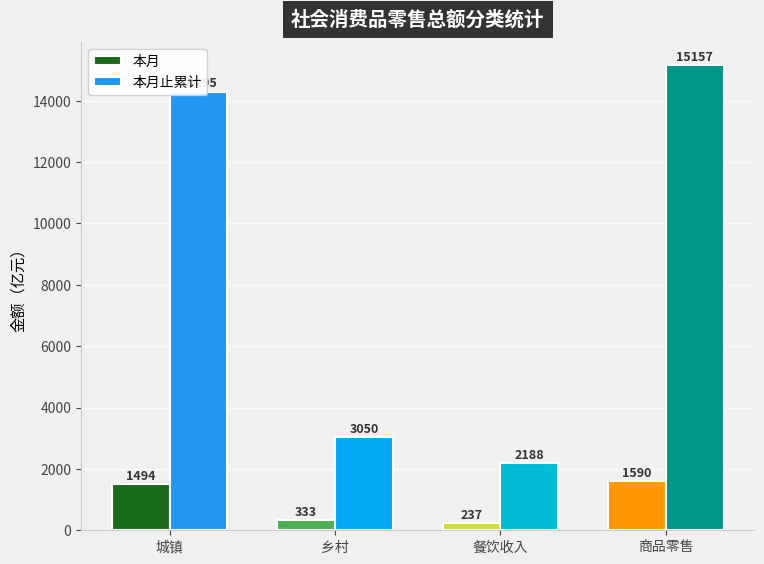

True or false: 本月止累计 has a value of 14294.9 at 城镇.

True